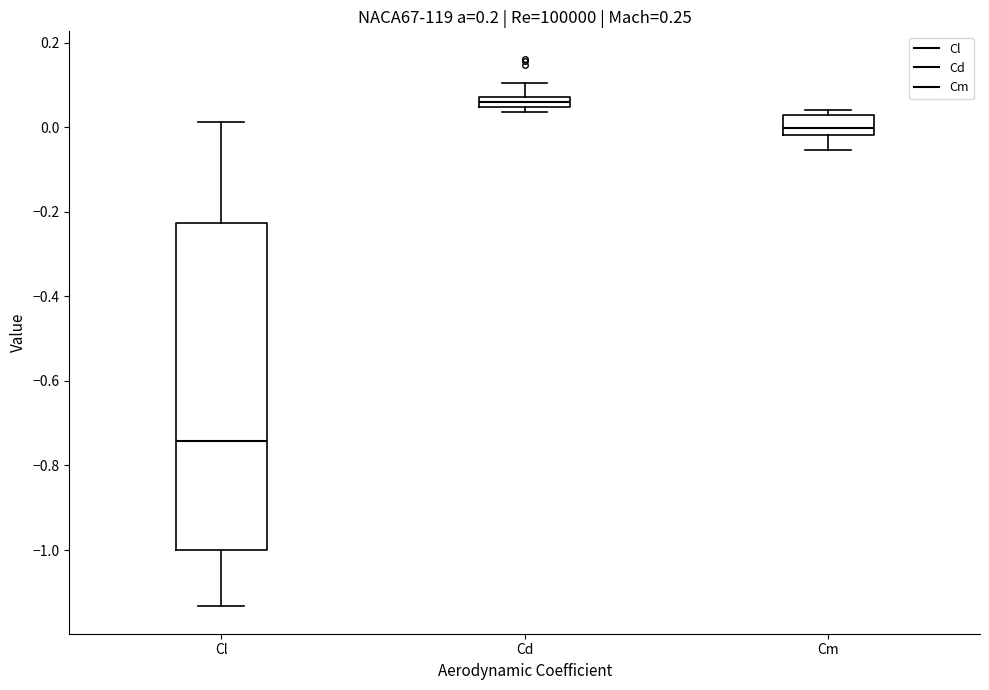

Comparing the boxes themselves (not the whiskers), which one is the tallest?

Cl